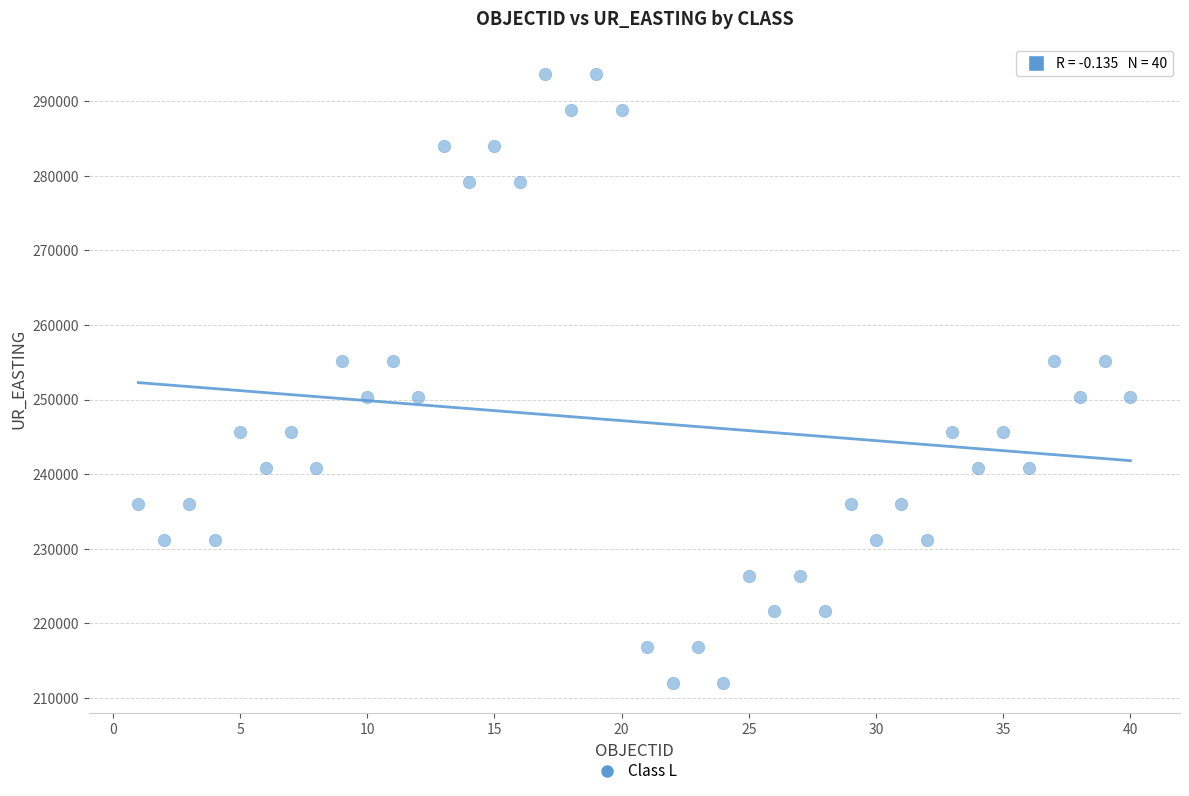

What is the range of X values (max minus min)?

39